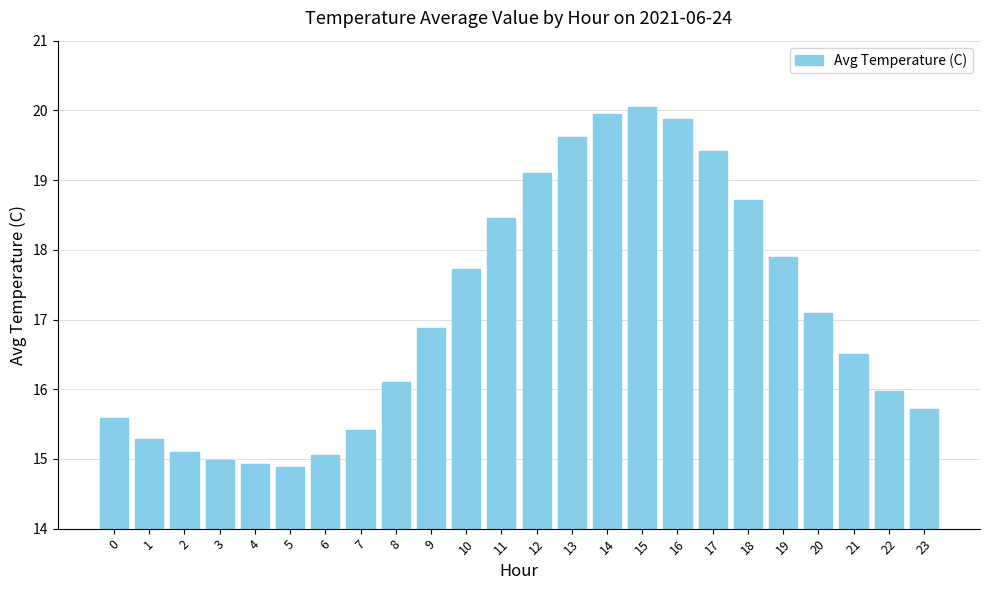

What is the approximate value at 4?

14.9